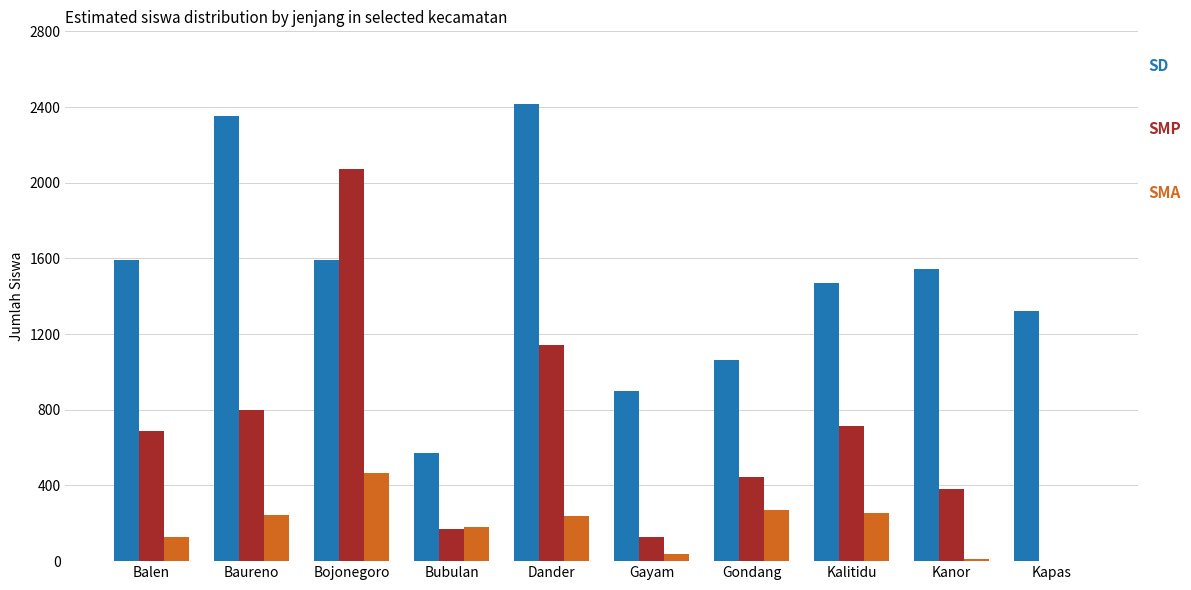

At which category is the sum across all series the highest?

Bojonegoro